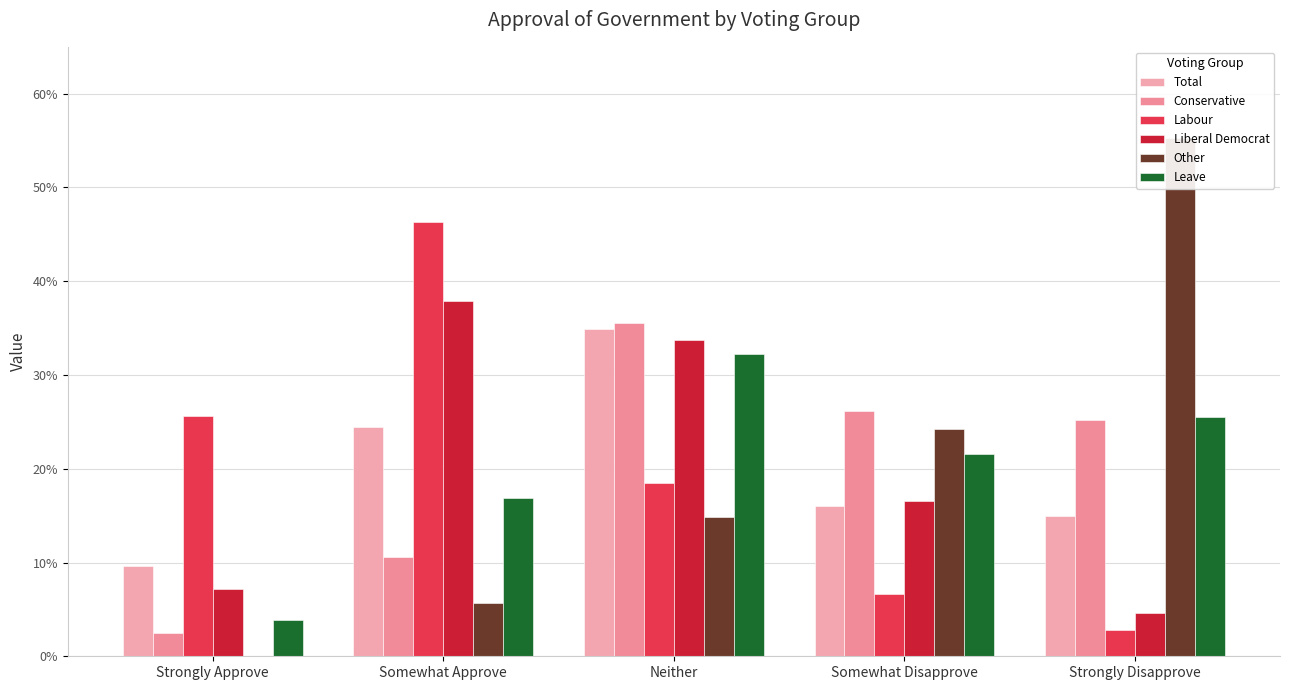

What is the sum of all Total values?

1.0